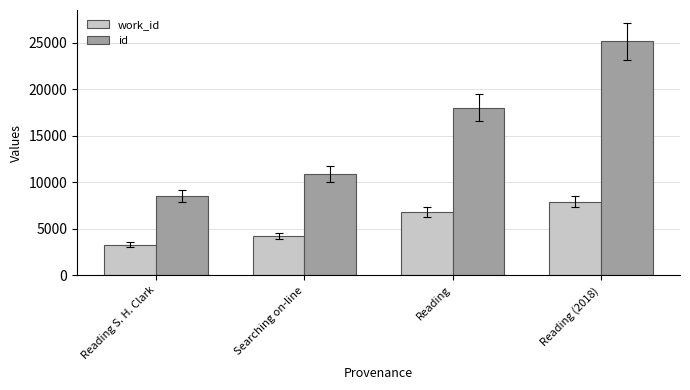

How many data points does each series have?

4